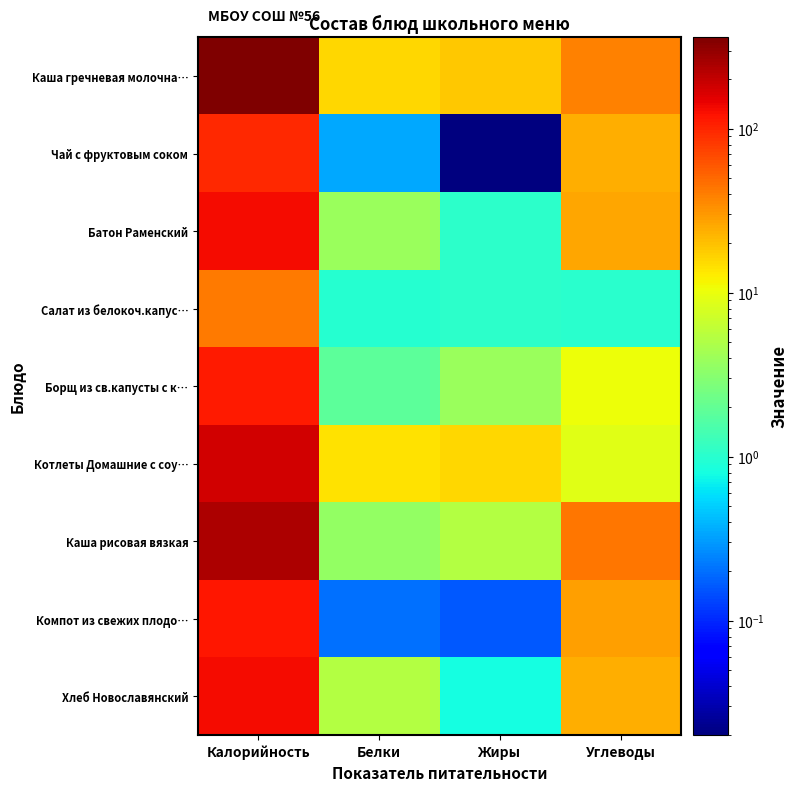

Between Калорийность and Жиры, which series saw the biggest shift?

Каша гречневая молочна…